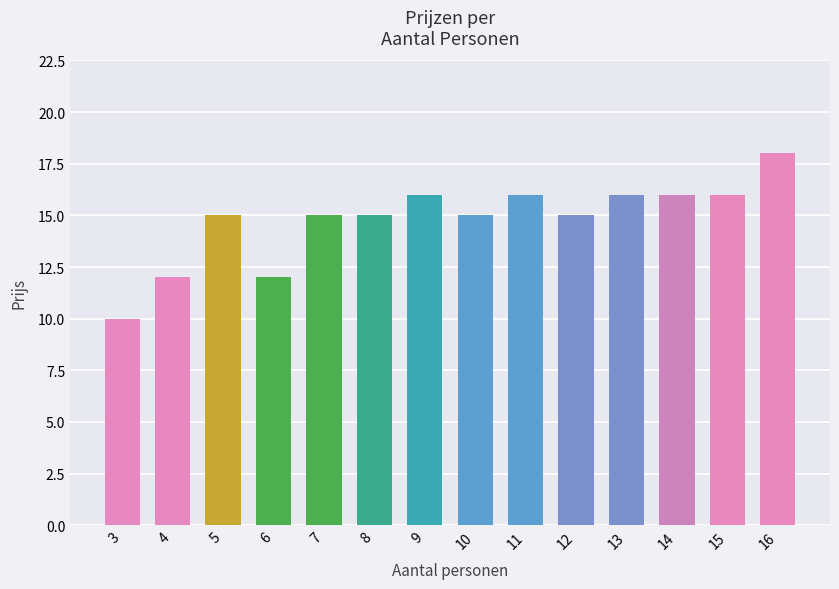

At which category does the chart reach its peak across all series?

16